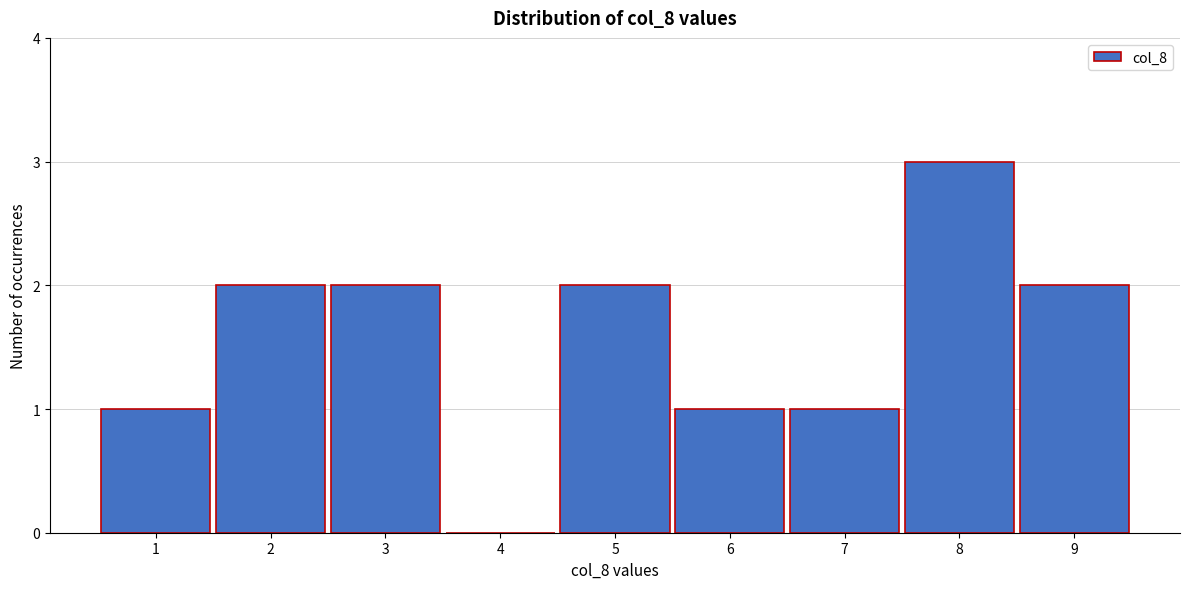

Between 4 and 8, which is larger?

8